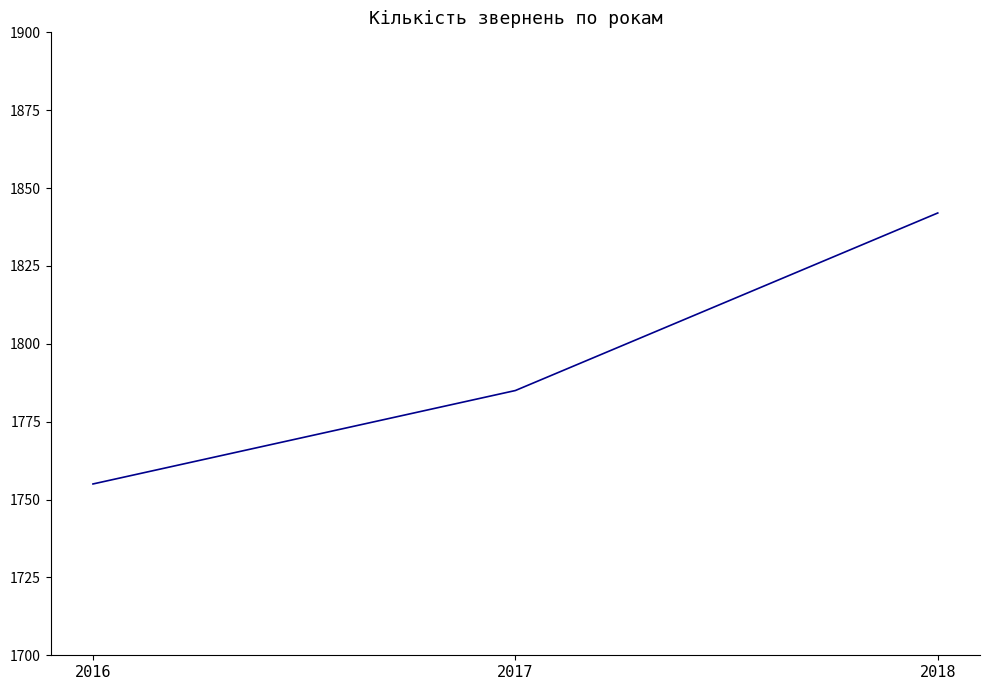

True or false: the data shows 2858 at 2018.

False